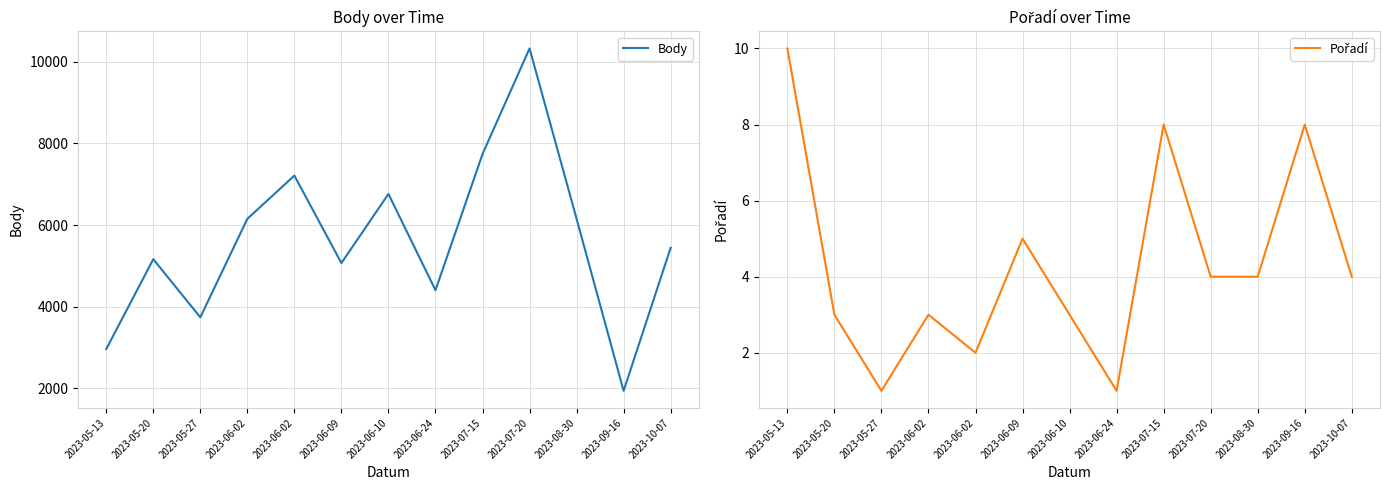

At which label is Pořadí closest to 5?

2023-06-09